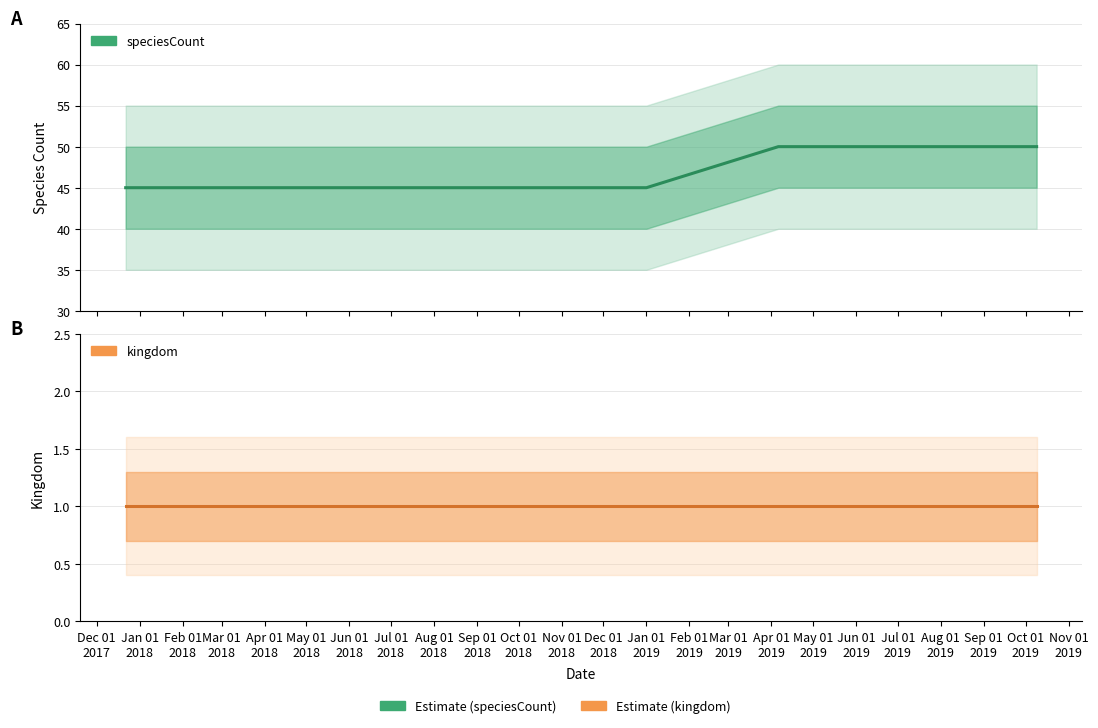

Is the value of kingdom at Feb 01
2018 greater than the value of speciesCount at Jul 01
2018?

No